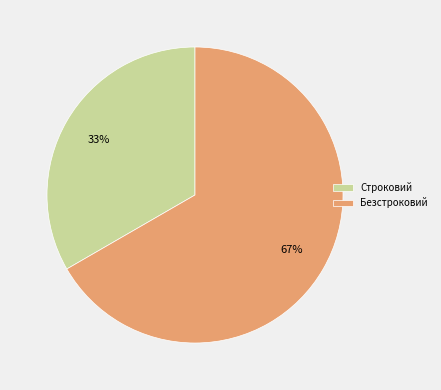

Between Безстроковий and Строковий, which is larger?

Безстроковий